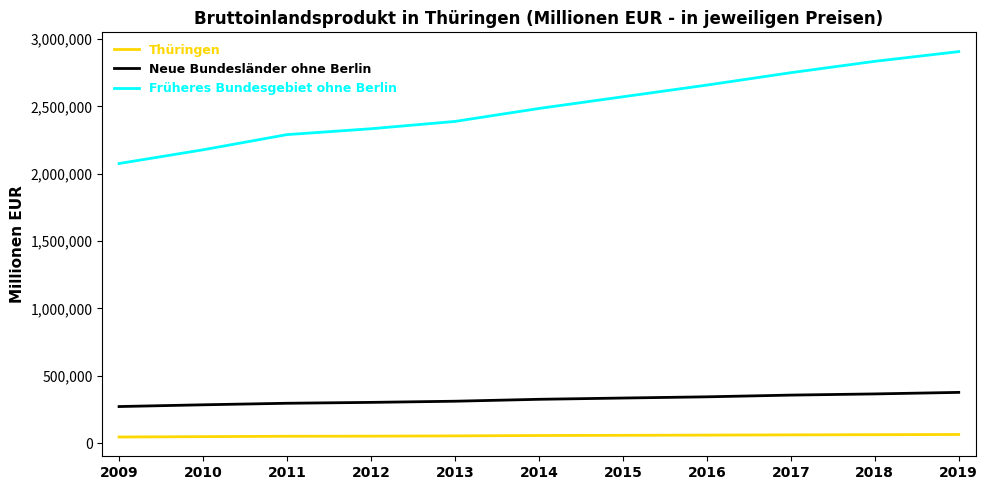

At which label is Früheres Bundesgebiet ohne Berlin closest to 2490687?

2014